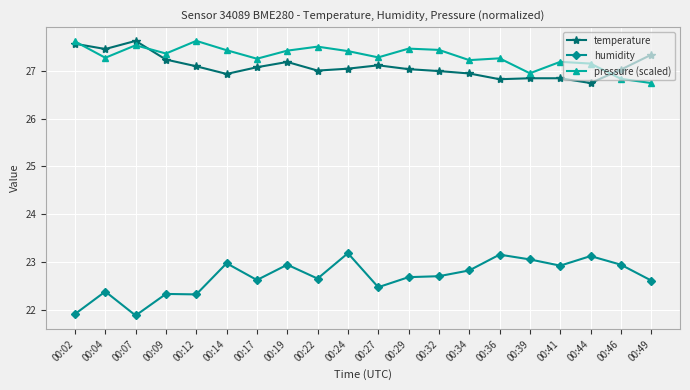

In humidity, how many points are lower than both neighbors (excluding endpoints)?

6